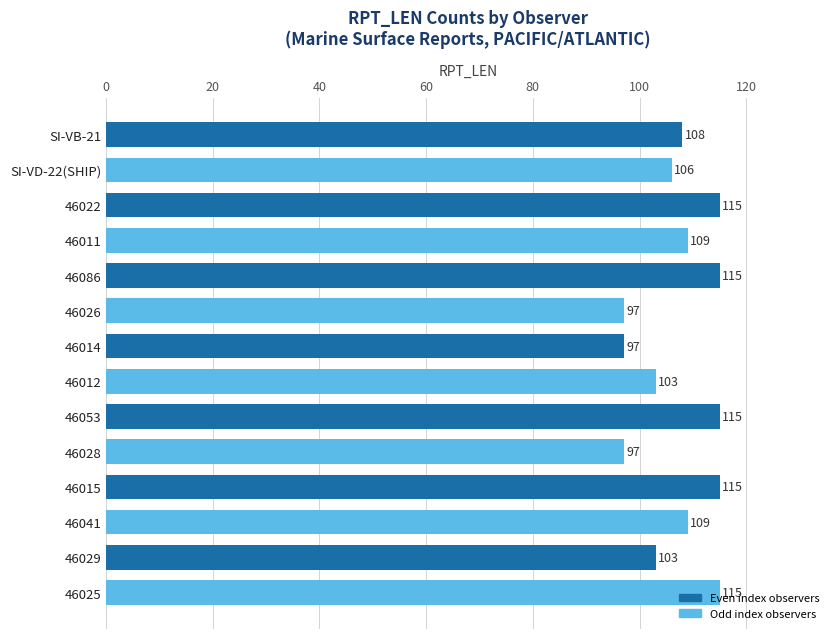

What is the label of the 2nd bar from the bottom?

46029